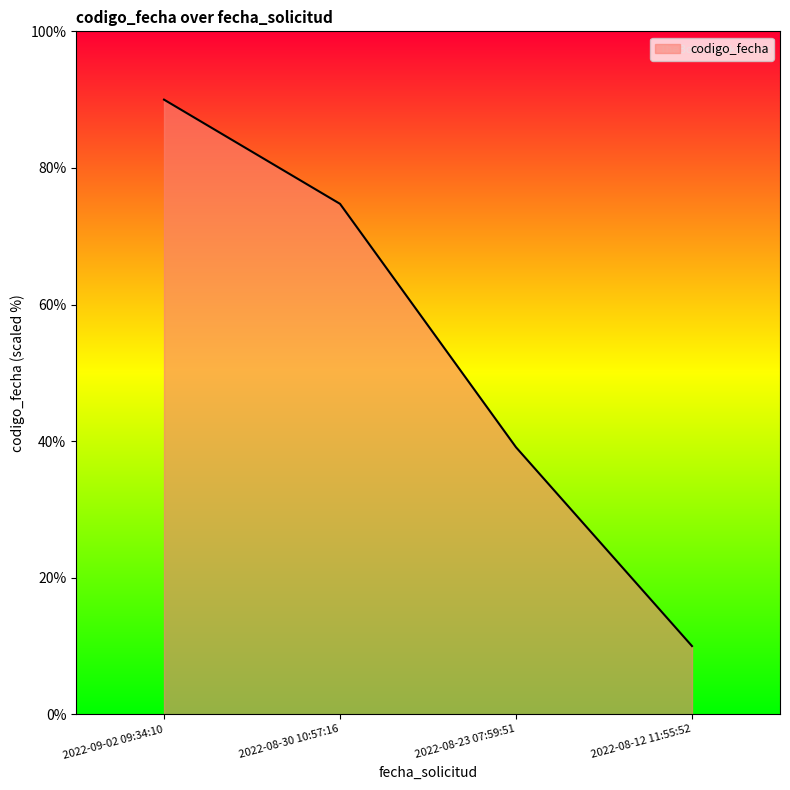

How many distinct data groups are displayed?

1